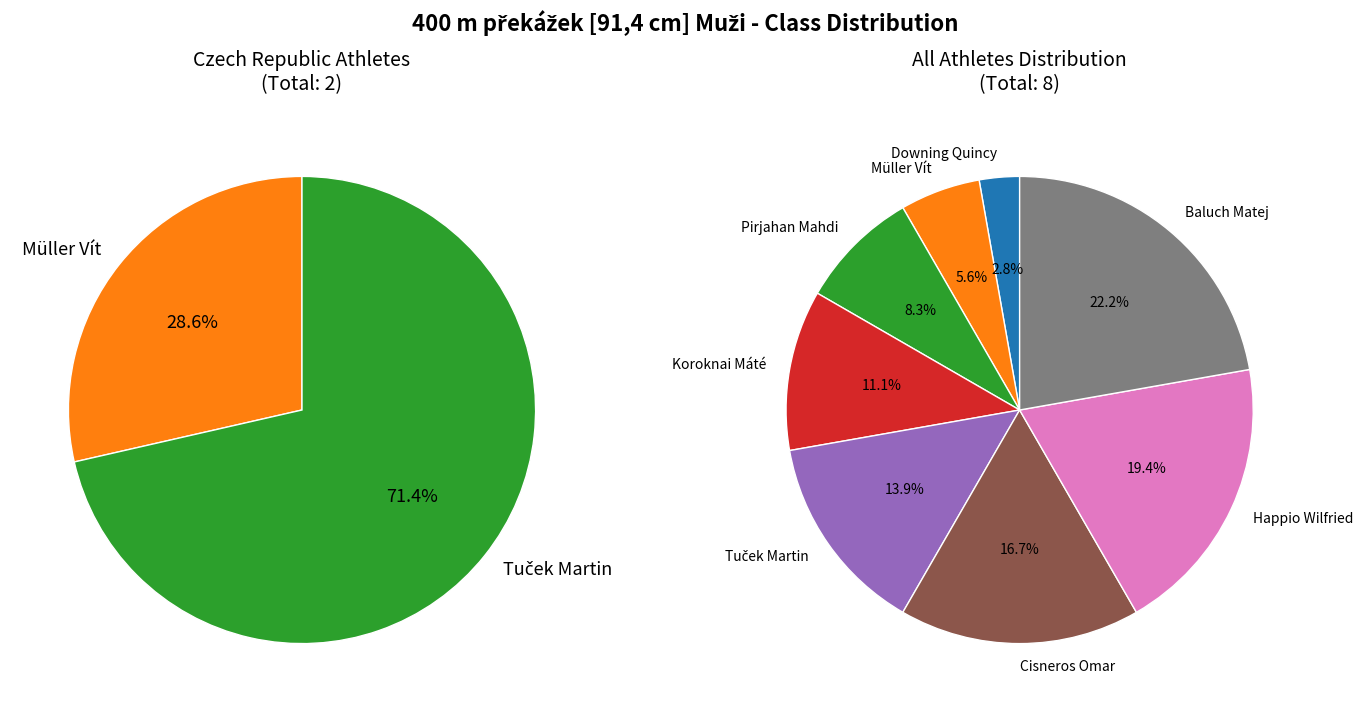

True or false: Happio Wilfried accounts for 19% of the total.

True